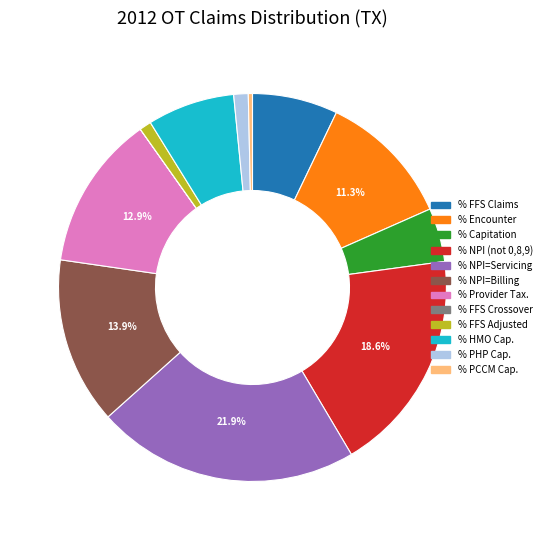

Is there a majority slice in this chart?

No